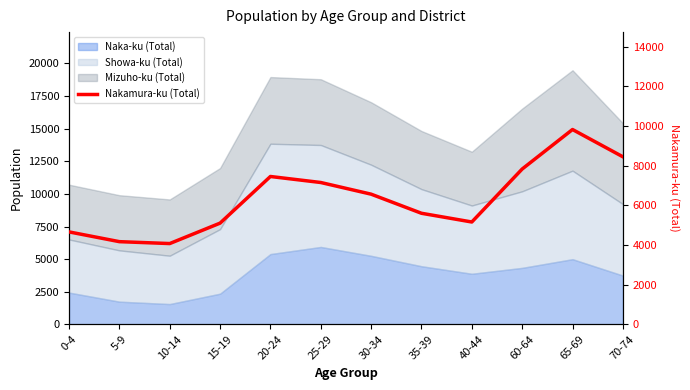

Reading left to right, transcribe all the data shown in this chart.

4659	4167	4071	5101	7452	7149	6561	5598	5158	7828	9820	8446